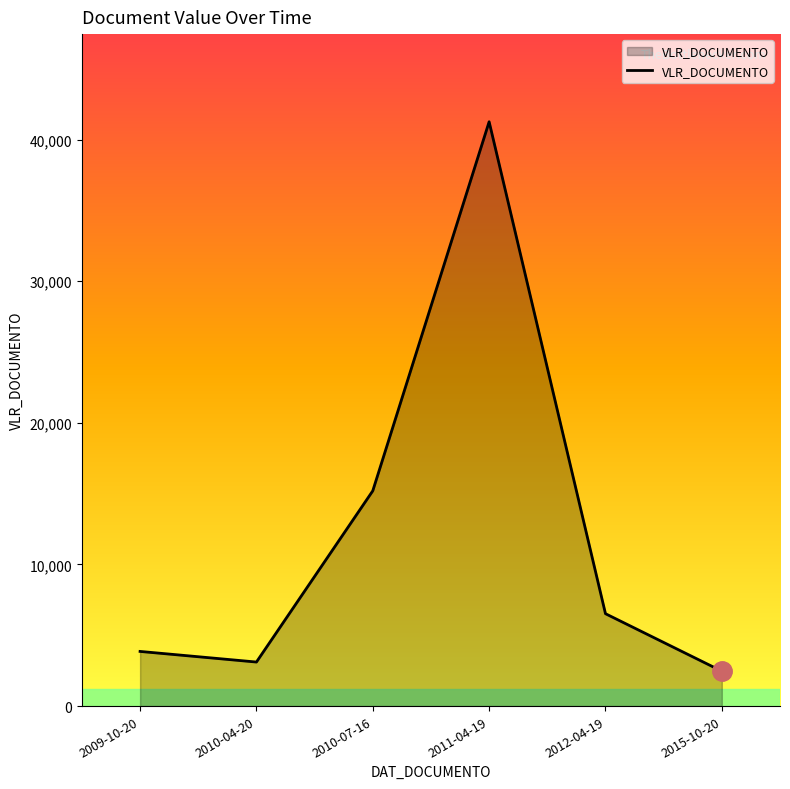

What is the change in value from 2010-04-20 to 2011-04-19?

+38154.5